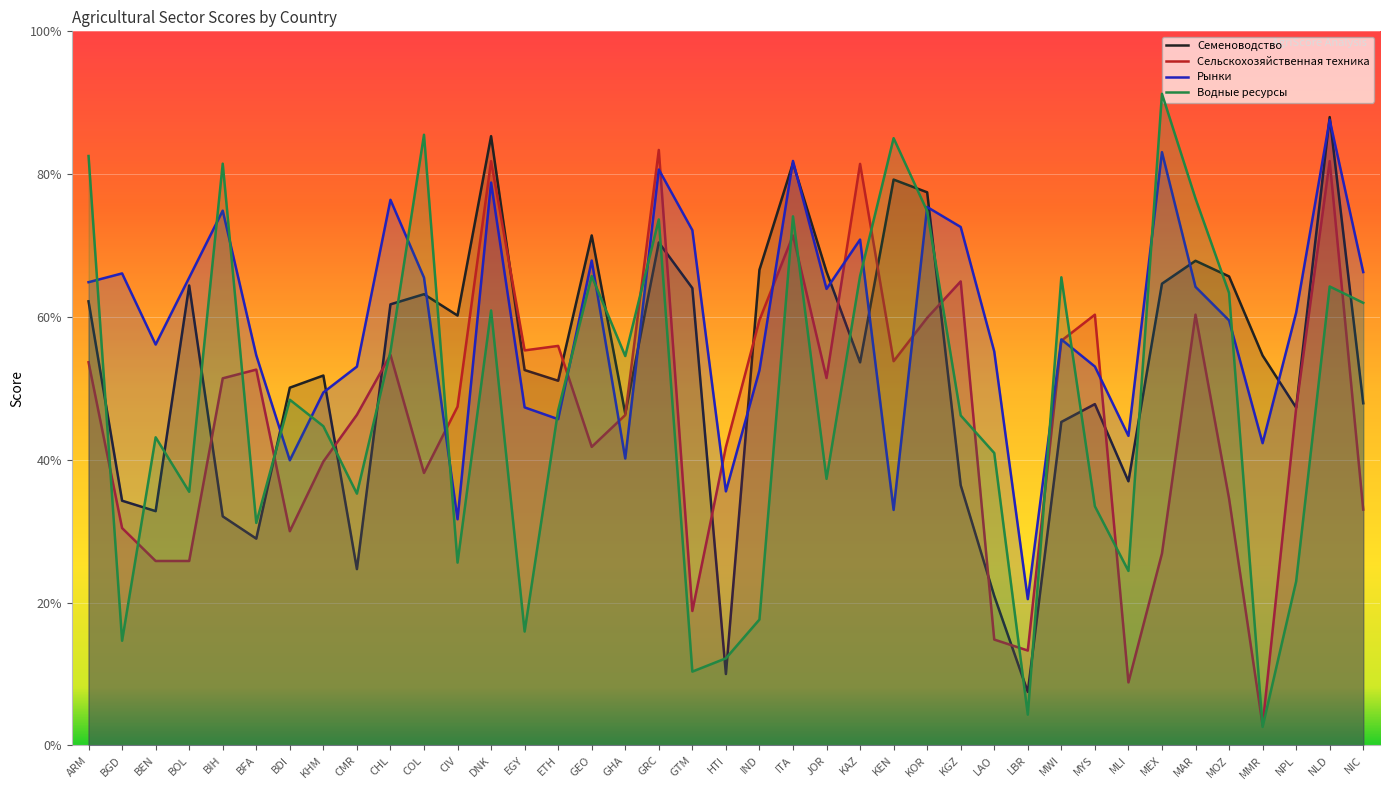

What is the maximum value for Семеноводство?

88.0